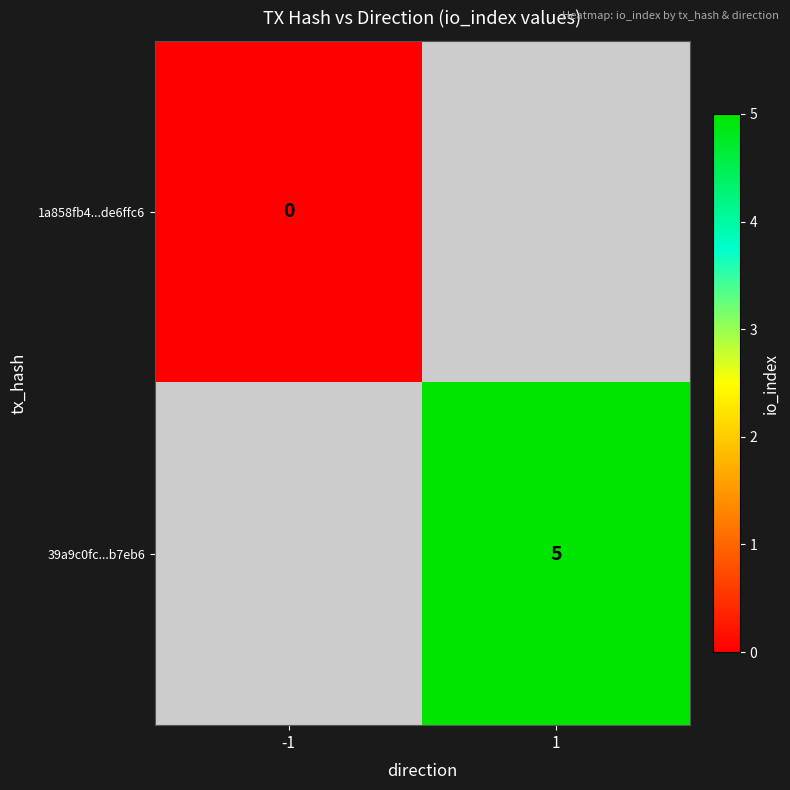

The value of 39a9c0fc...b7eb6 at 1 is 5. True or false?

True